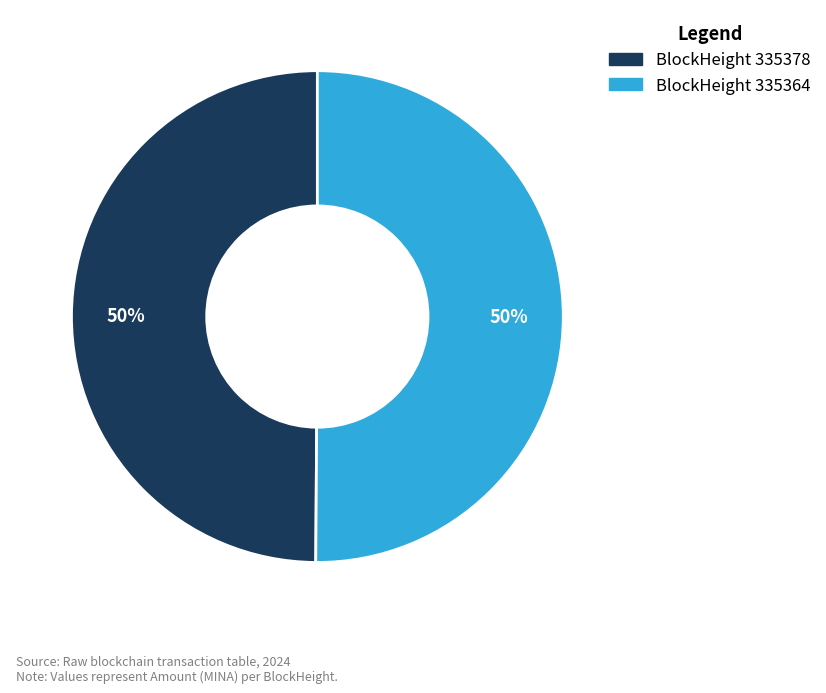

To the nearest percent, what is the average slice percentage?

50%